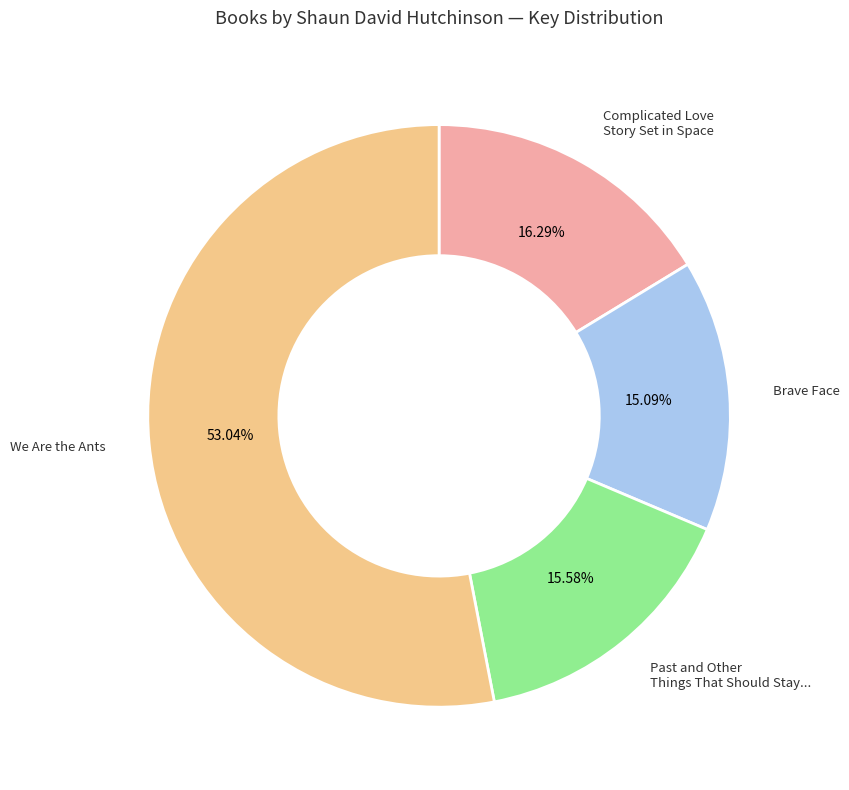

Is there a majority slice in this chart?

Yes